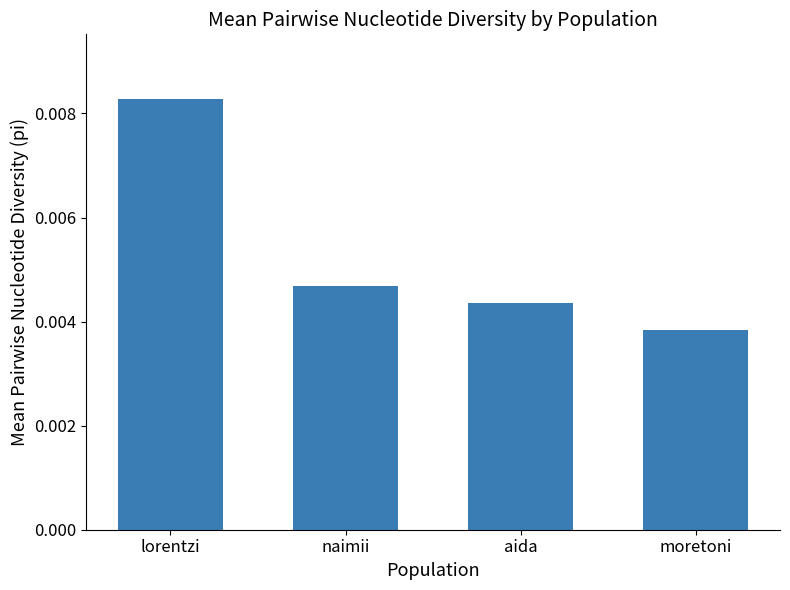

At which category does the chart reach its peak across all series?

lorentzi